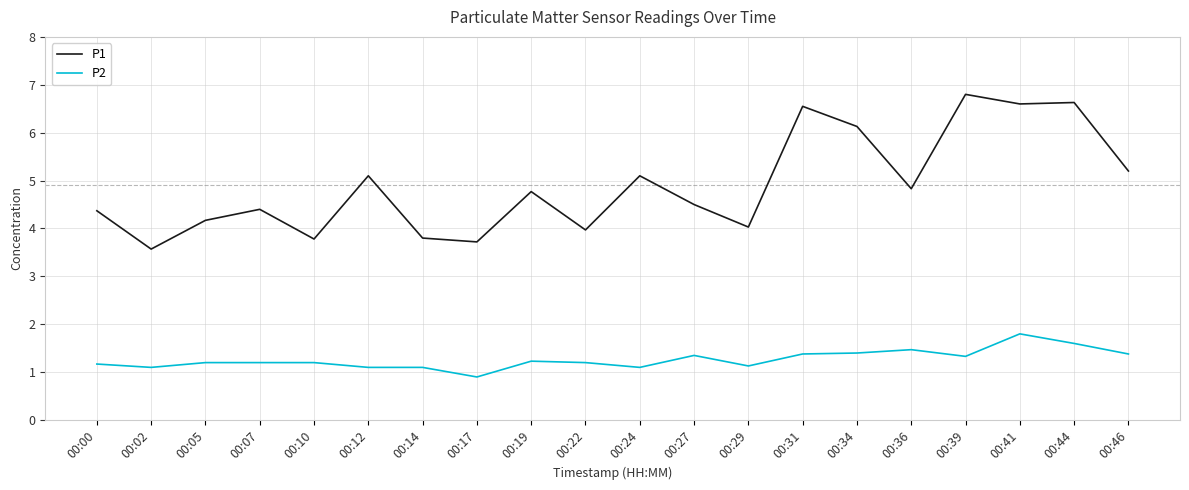

At 00:07, list the series in order from smallest to largest.

P2, P1